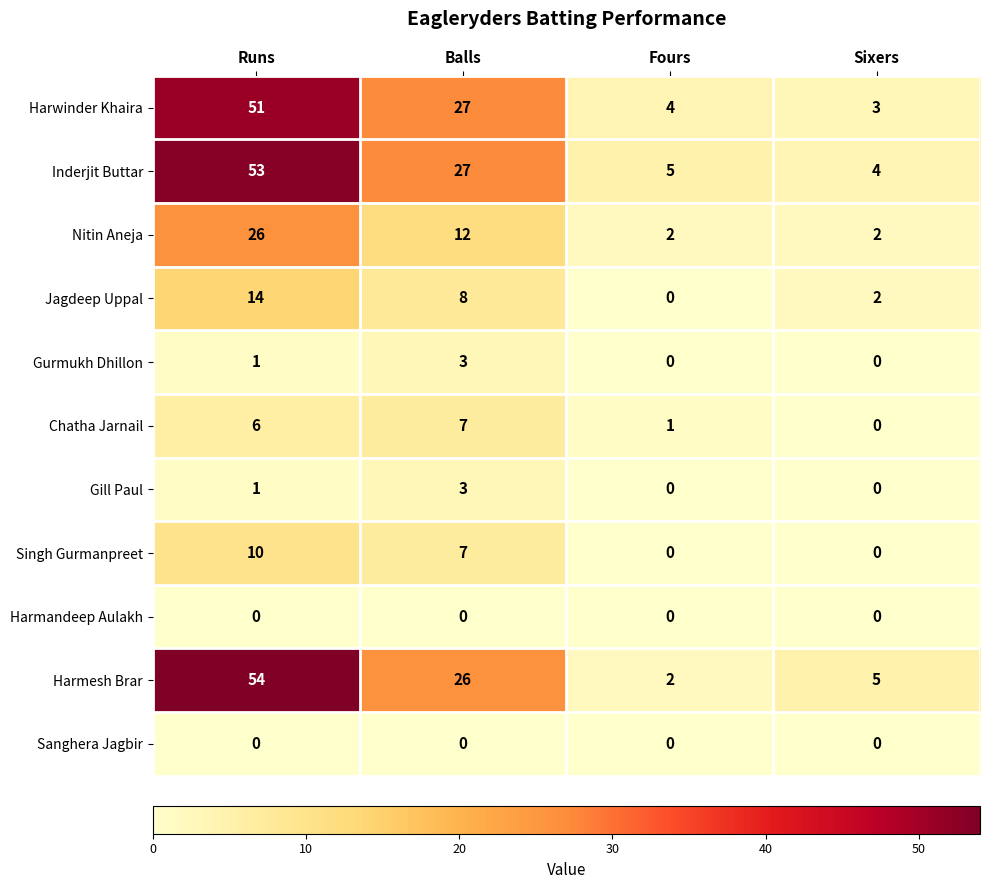

How many data points in Nitin Aneja are less than 12?

2